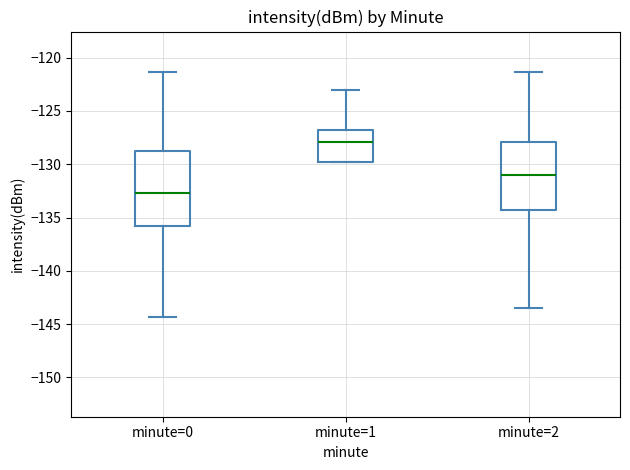

Which box has the lowest median line?

minute=0